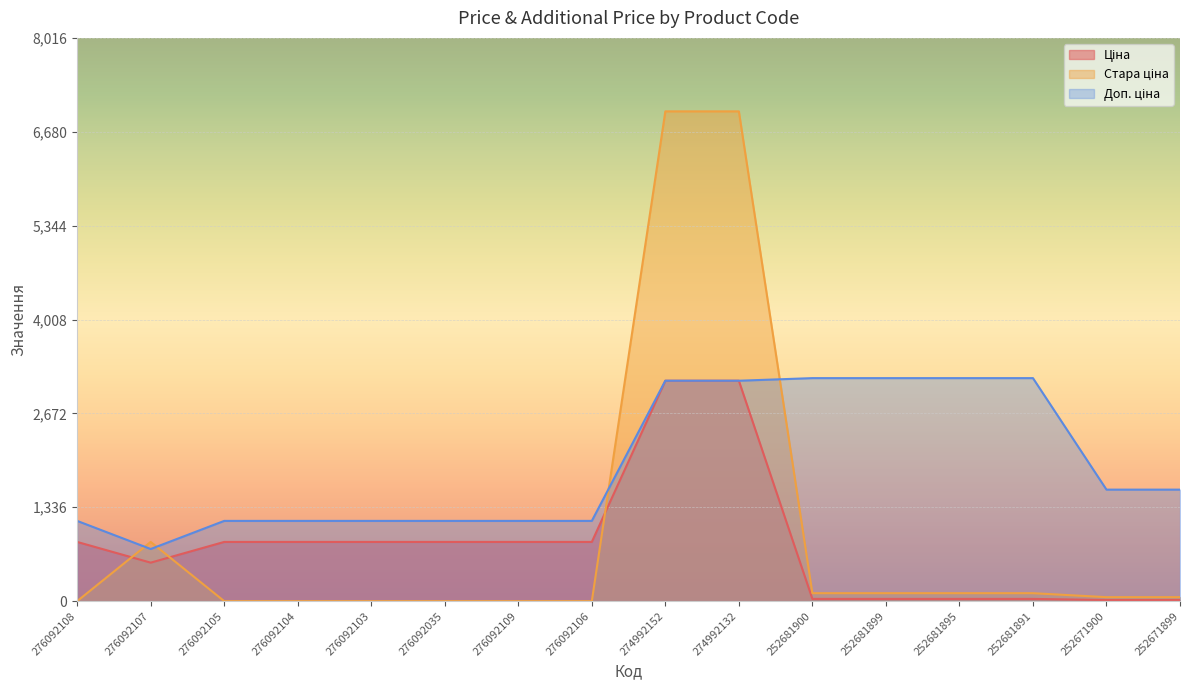

True or false: Доп. ціна and Ціна cross at least once.

False